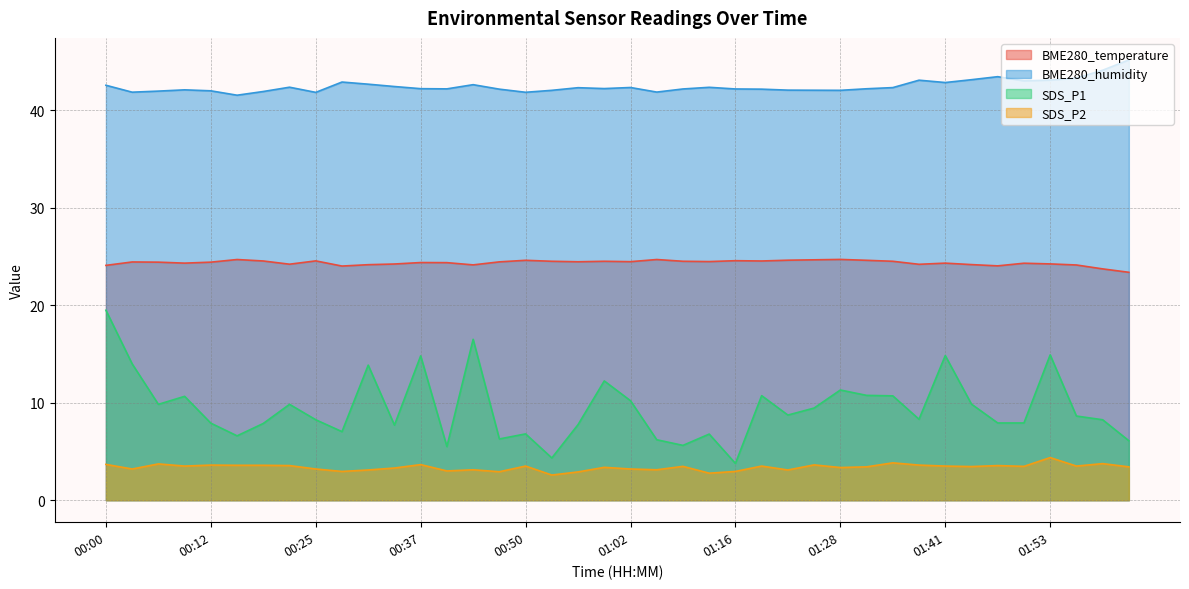

The value of SDS_P1 at 00:16 is 6.6. True or false?

True